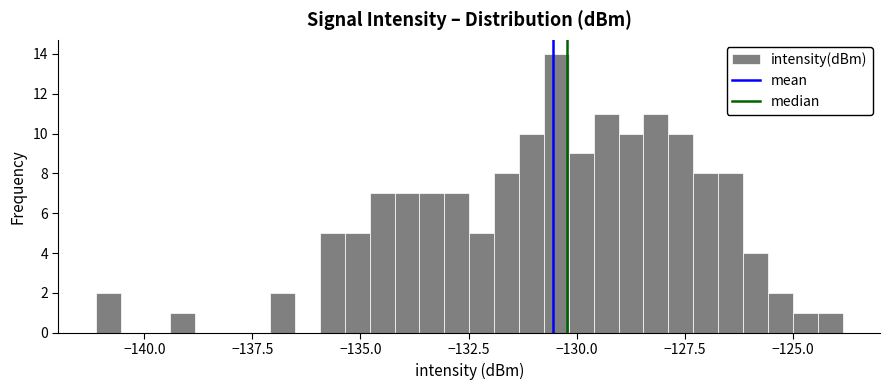

Read against the x-axis, roughly where is the centre of the tallest bar?

-130.5